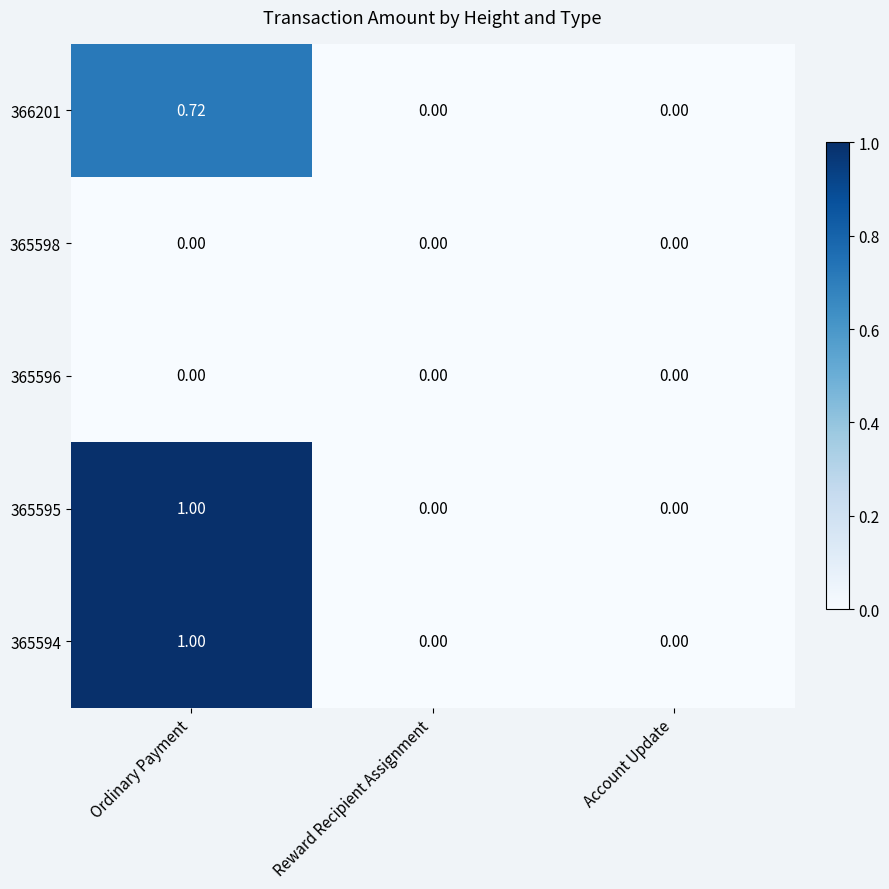

Count the number of data series in this chart.

5